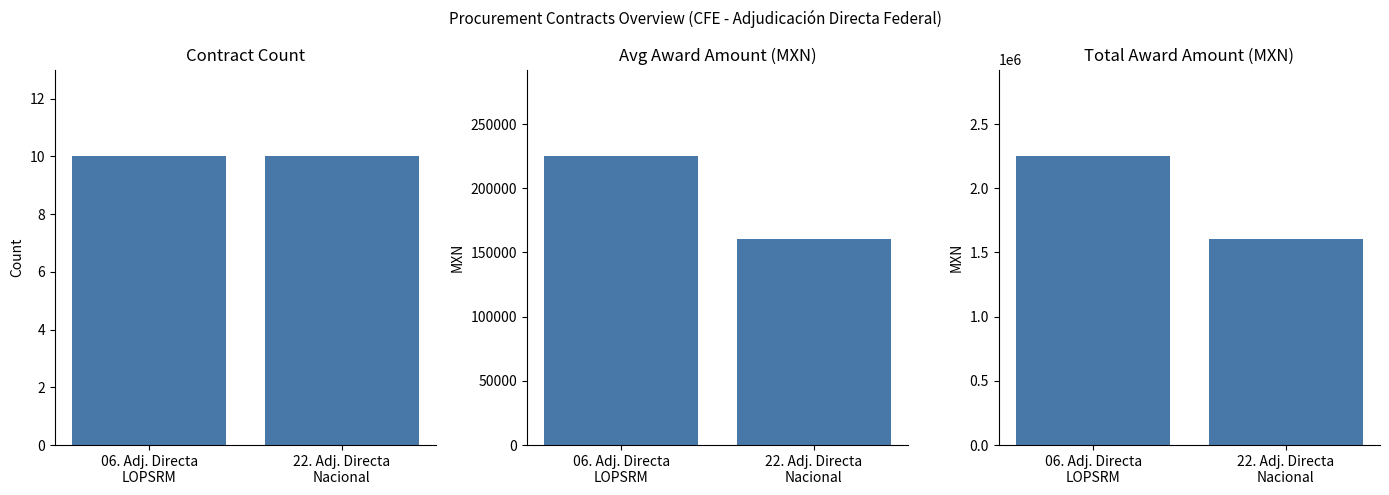

How many groups of bars are there?

2